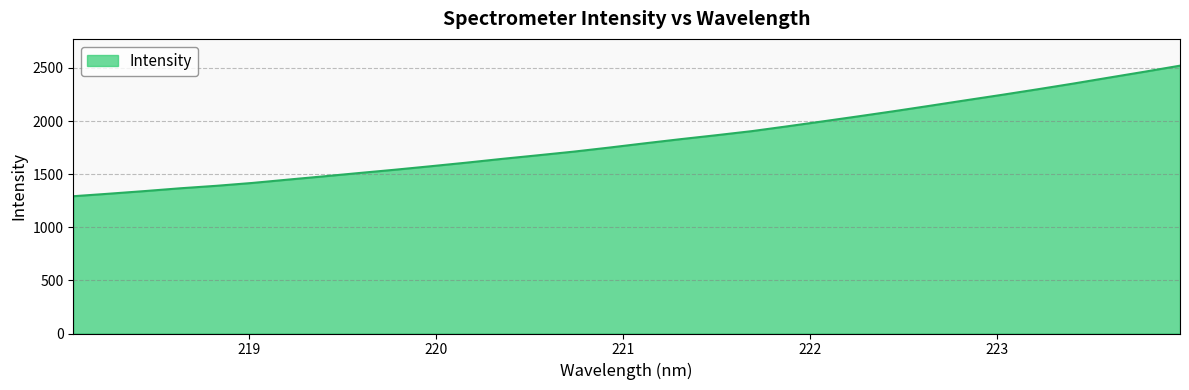

What is the minimum value shown in the chart?

1292.1